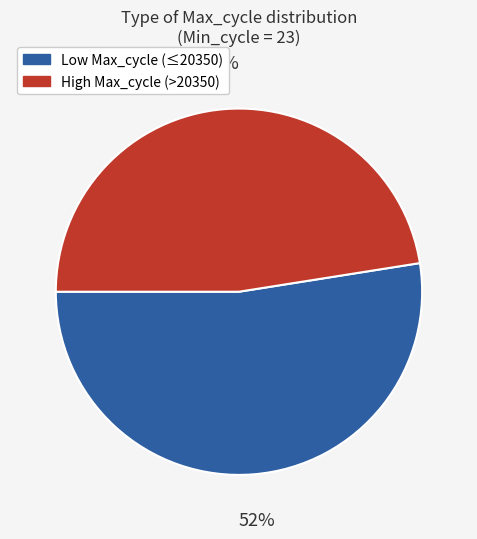

Is there a majority slice in this chart?

Yes